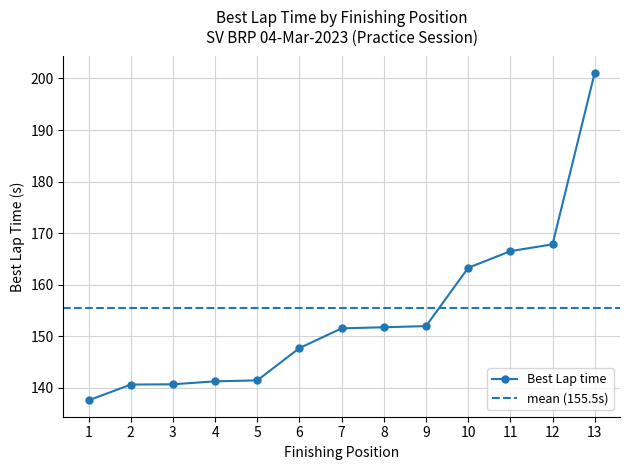

What is the minimum value shown in the chart?

137.6